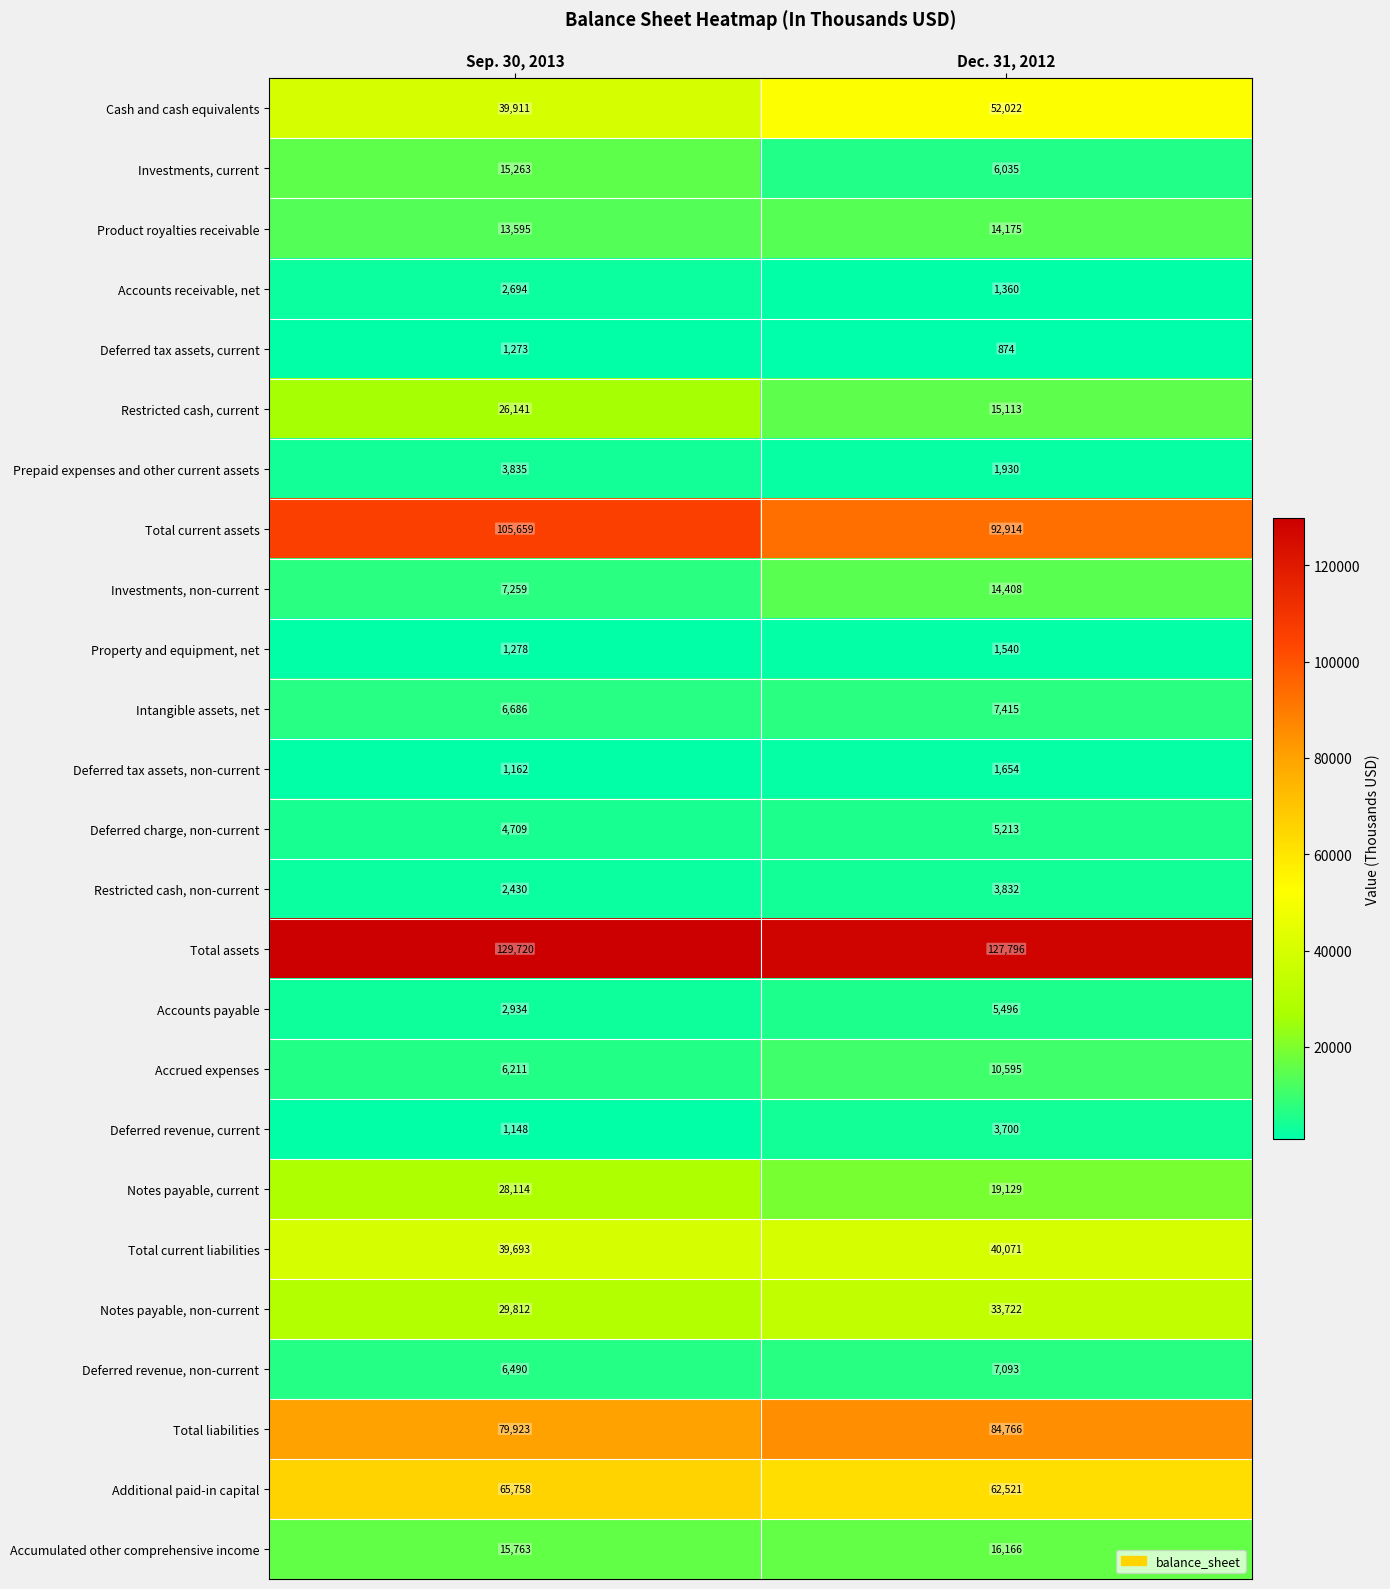

At how many categories does at least one series exceed 84500?

2